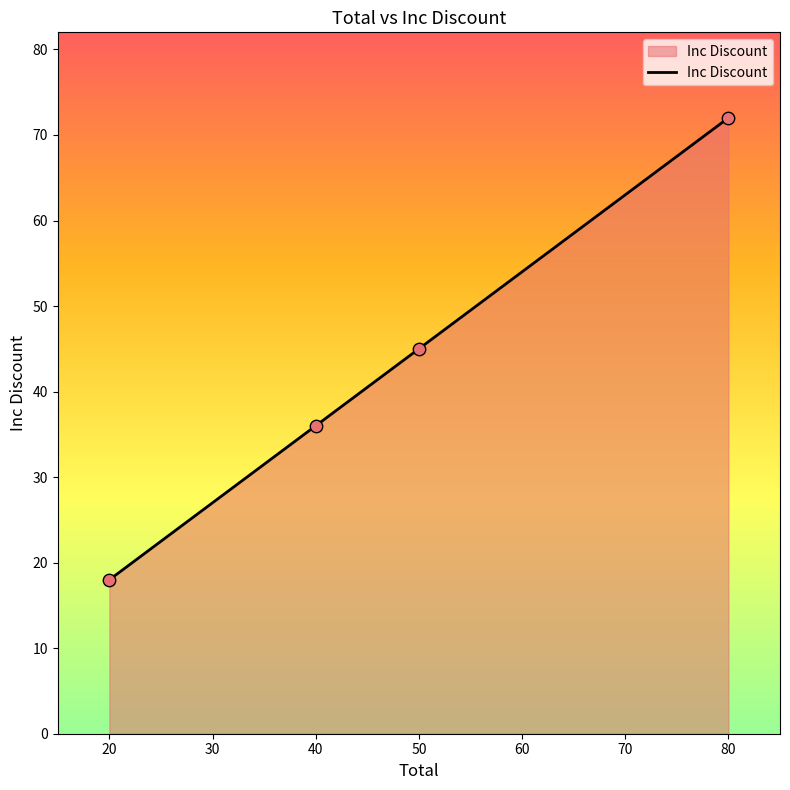

What is the change in value from 50 to 80?

+27